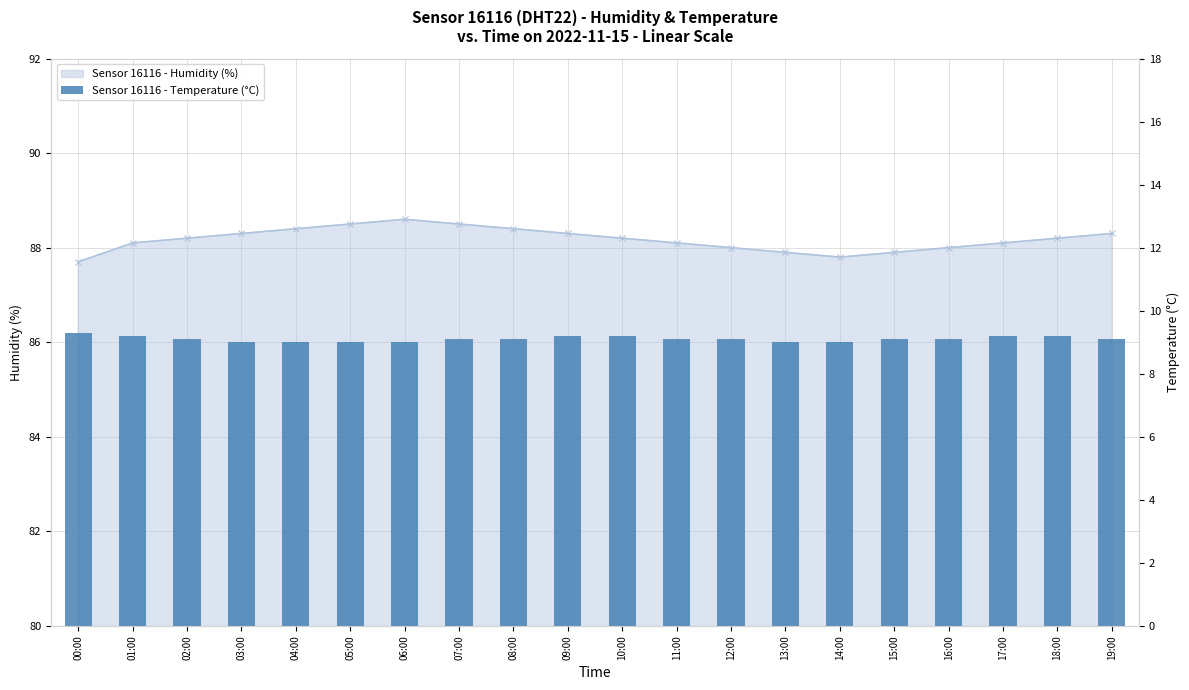

How many data points does each series have?

20